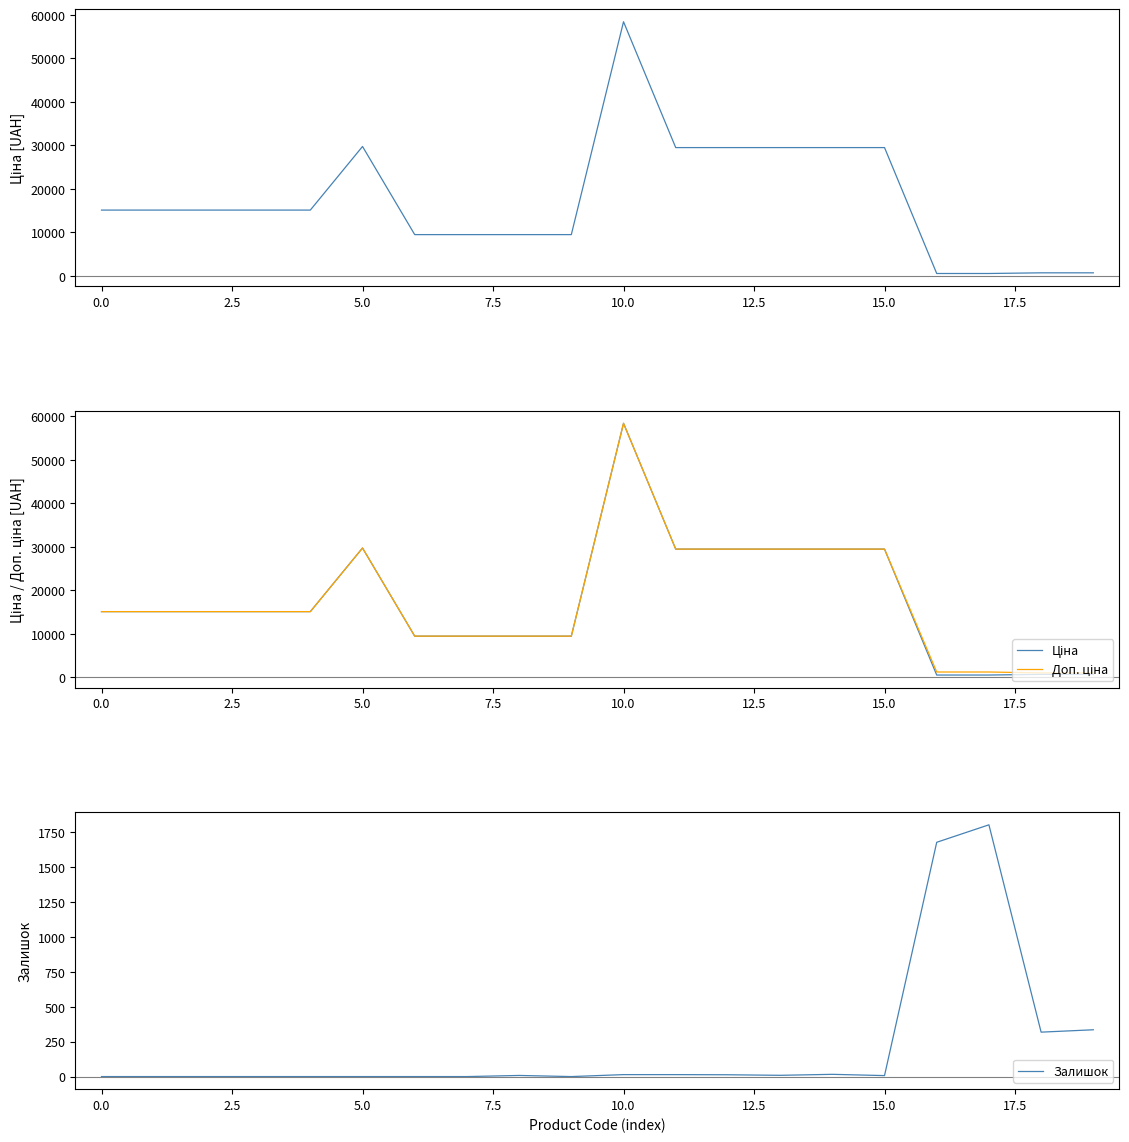

What is the sum of all Доп. ціна values?

353671.5